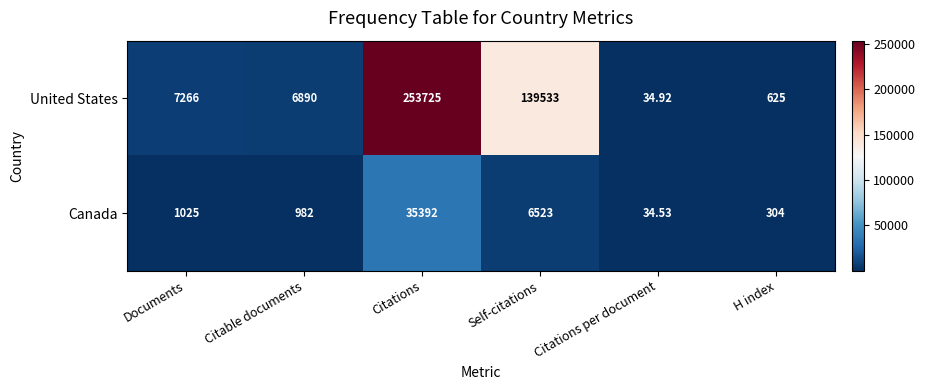

At which category is the sum across all series the highest?

Citations